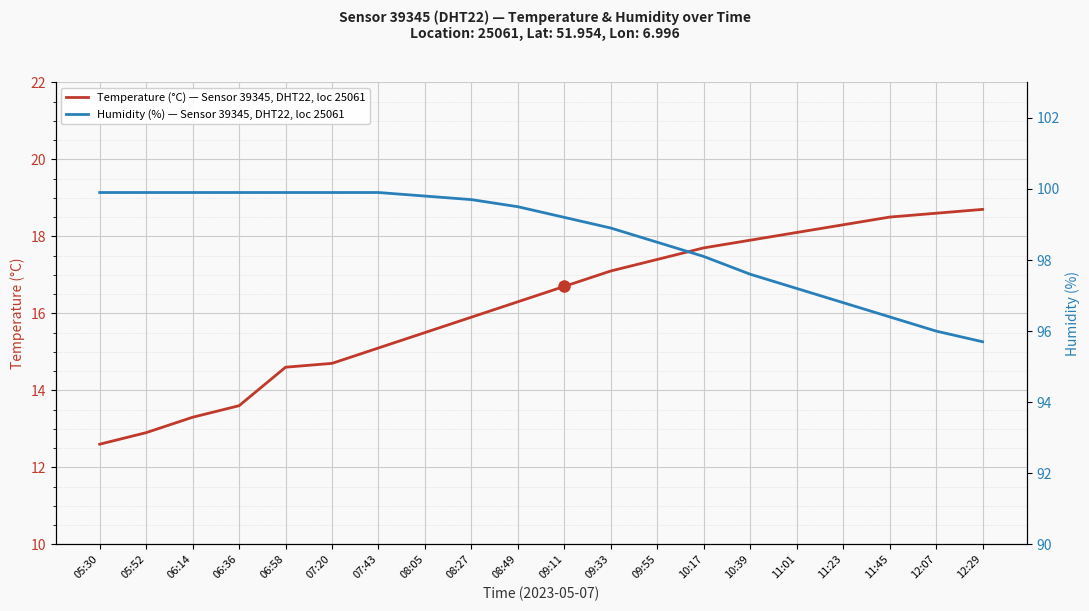

How many lines are shown in the chart?

2